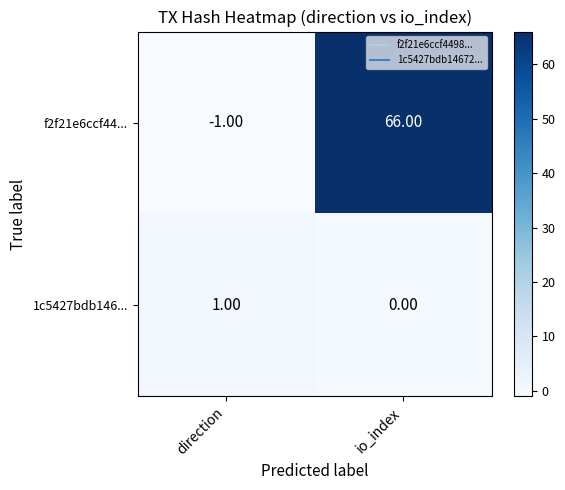

List the series in order of their overall mean, lowest first.

1c5427bdb146..., f2f21e6ccf44...